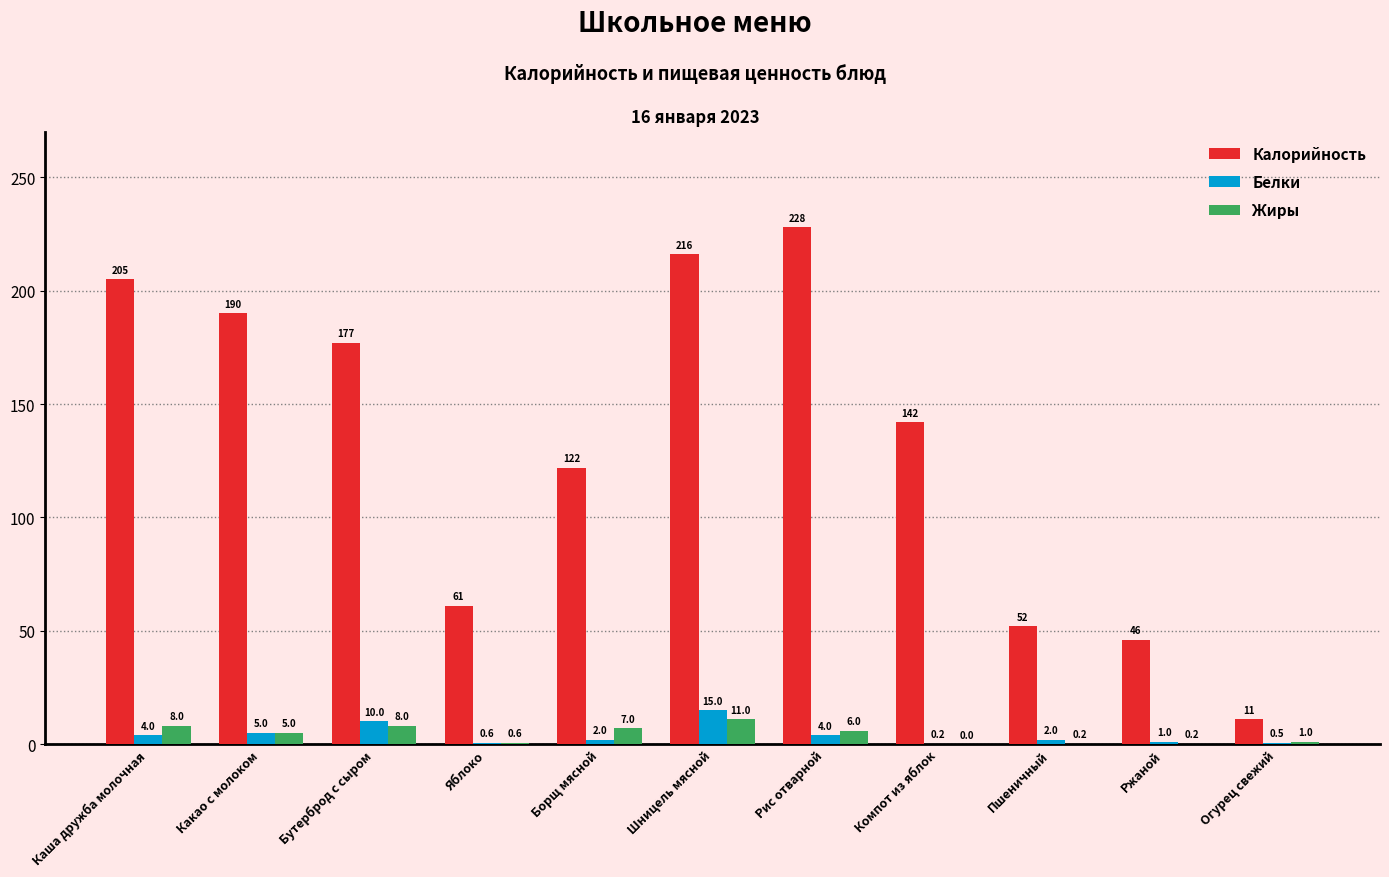

Between Какао с молоком and Пшеничный, which series saw the biggest shift?

Калорийность